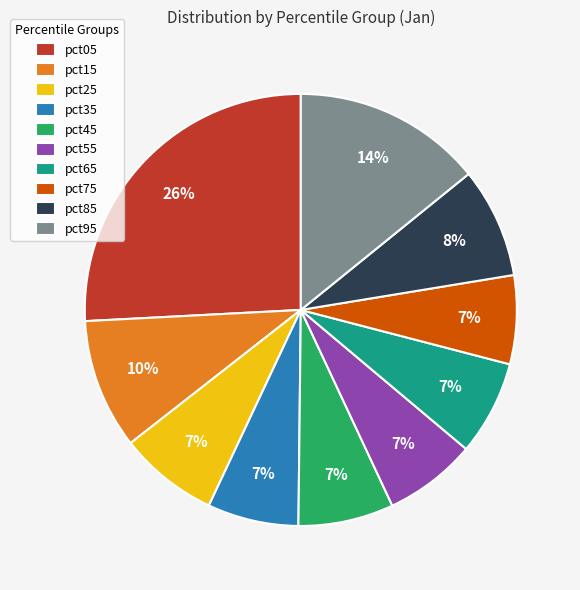

To the nearest percent, what percentage of the pie is pct95?

14%